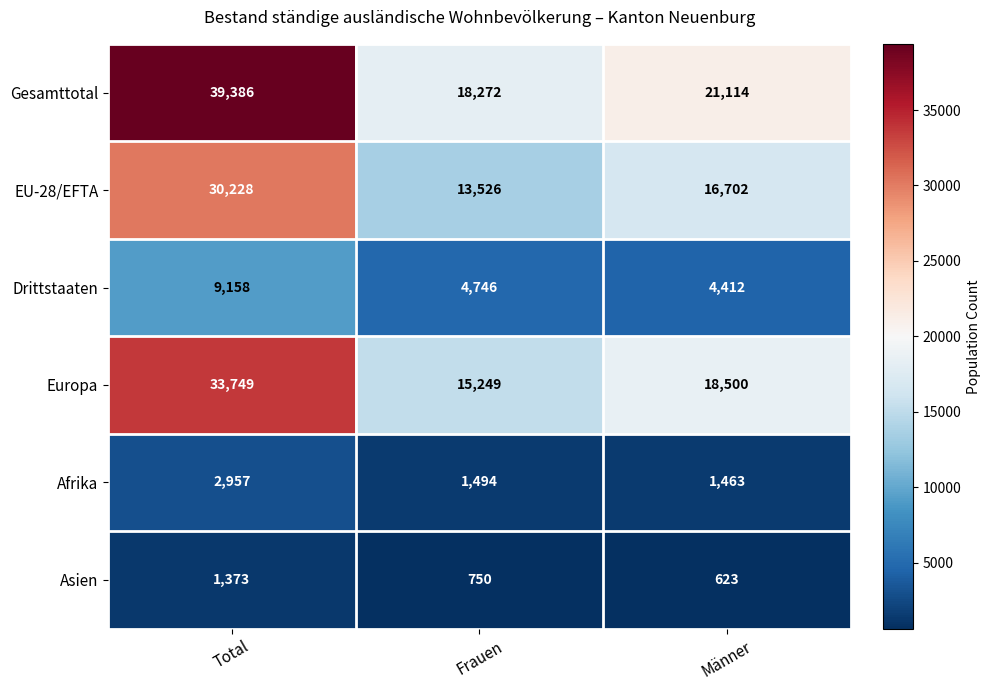

Is it true that EU-28/EFTA equals 26706 at Männer?

False